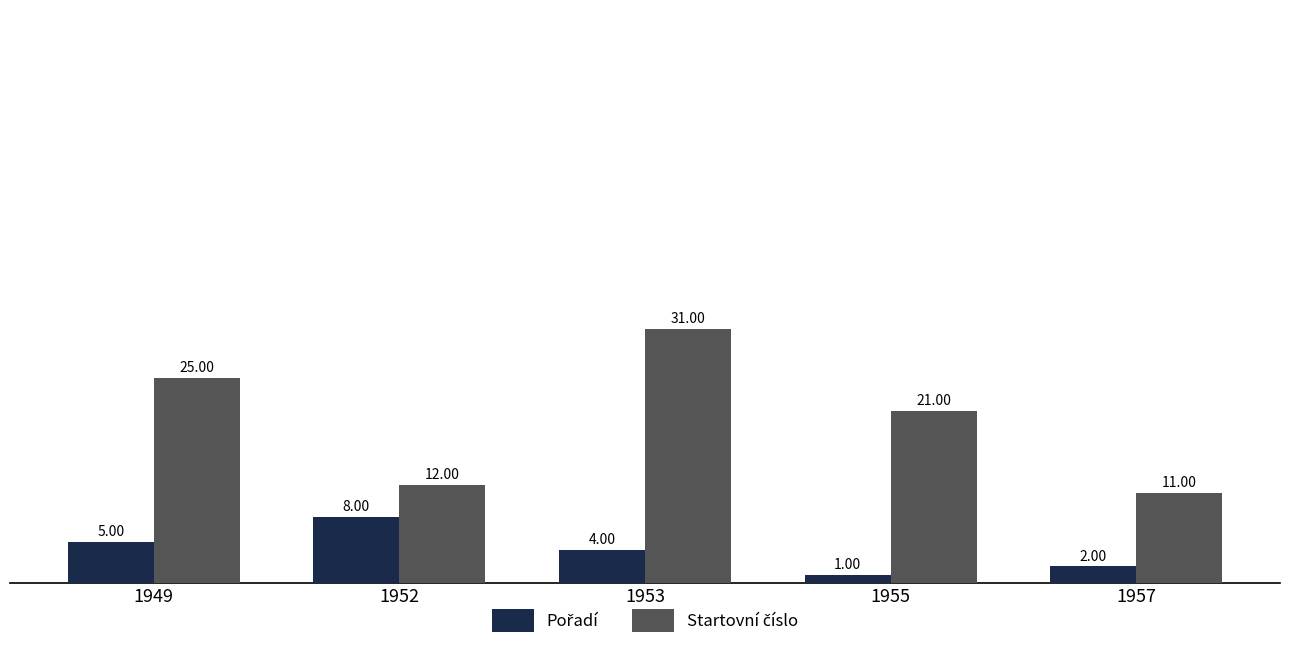

What is the spread (max minus min) of values at 1952?

4